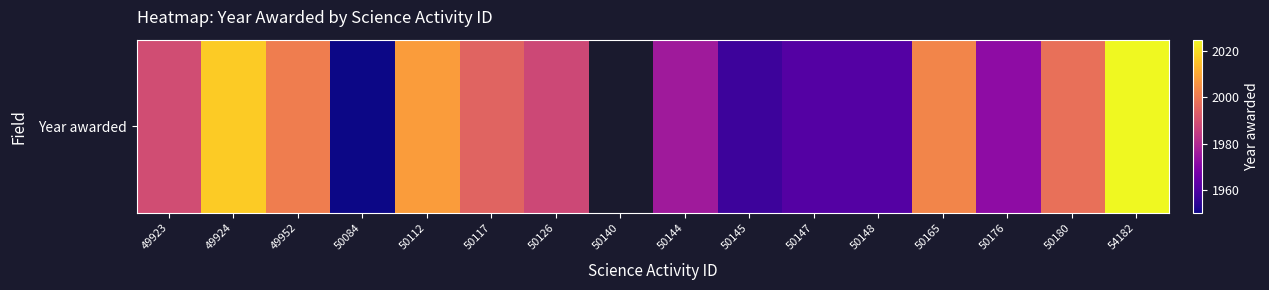

True or false: the data shows 1998.0 at 50180.

True